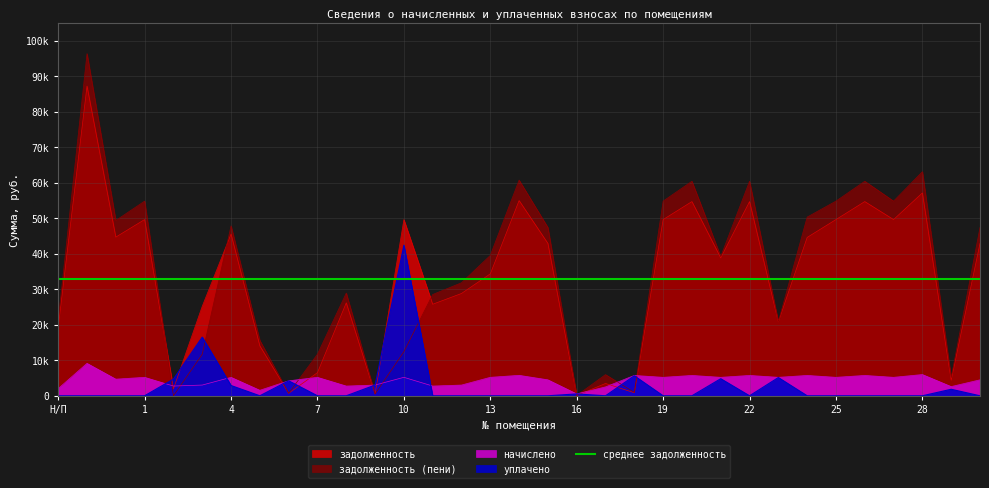

The задолженность (пени) series shows 10644.2 at 21. True or false?

False